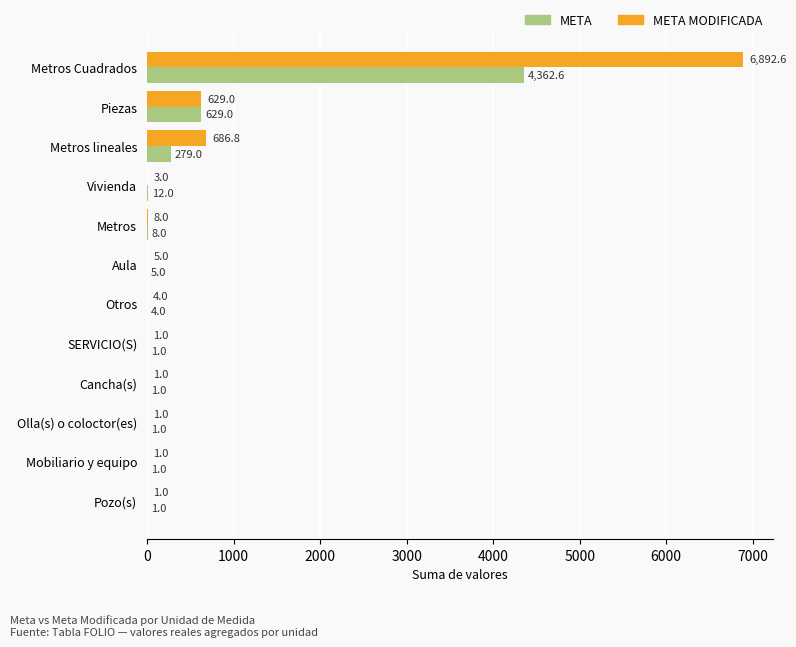

Between Metros lineales and Olla(s) o coloctor(es), which series saw the biggest shift?

META MODIFICADA